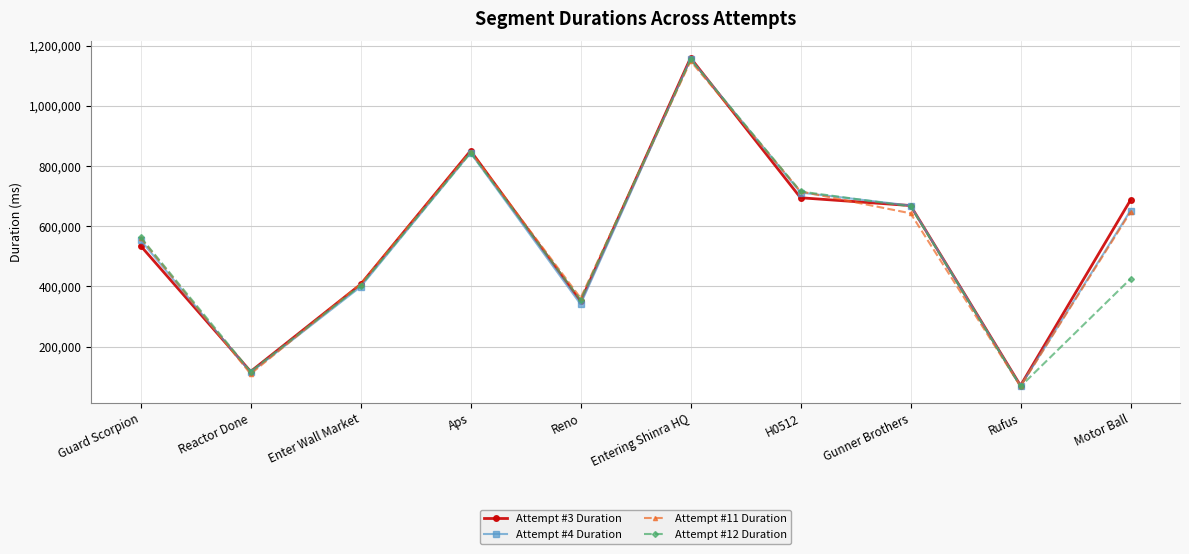

What is the label of the 1st point from the left?

Guard Scorpion